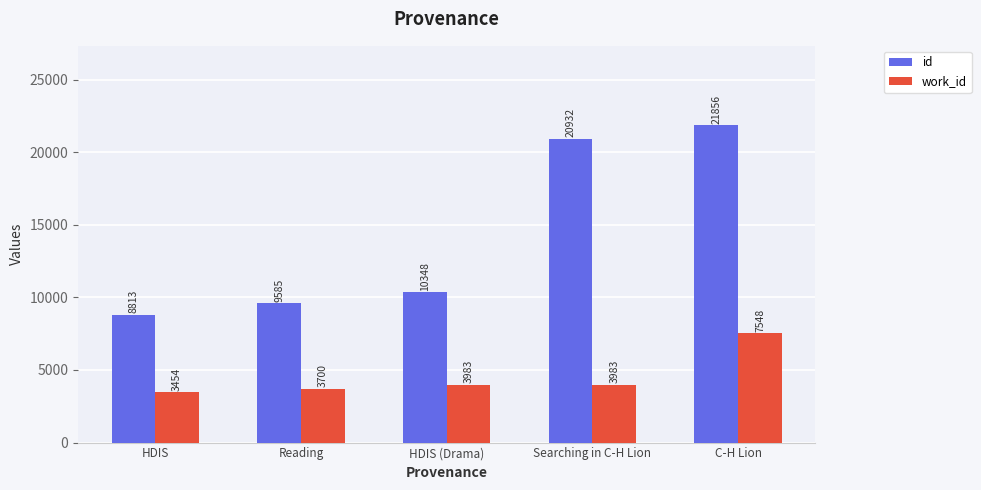

True or false: id has a value of 9585 at Reading.

True